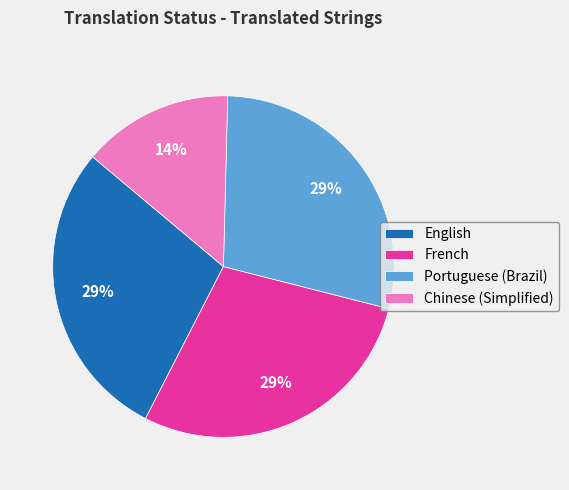

Does any single category account for the majority?

No